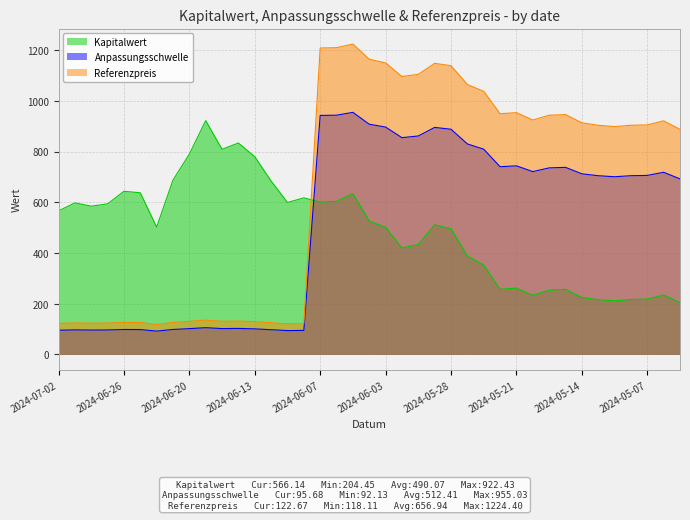

How many times do Kapitalwert and Anpassungsschwelle cross each other?

1